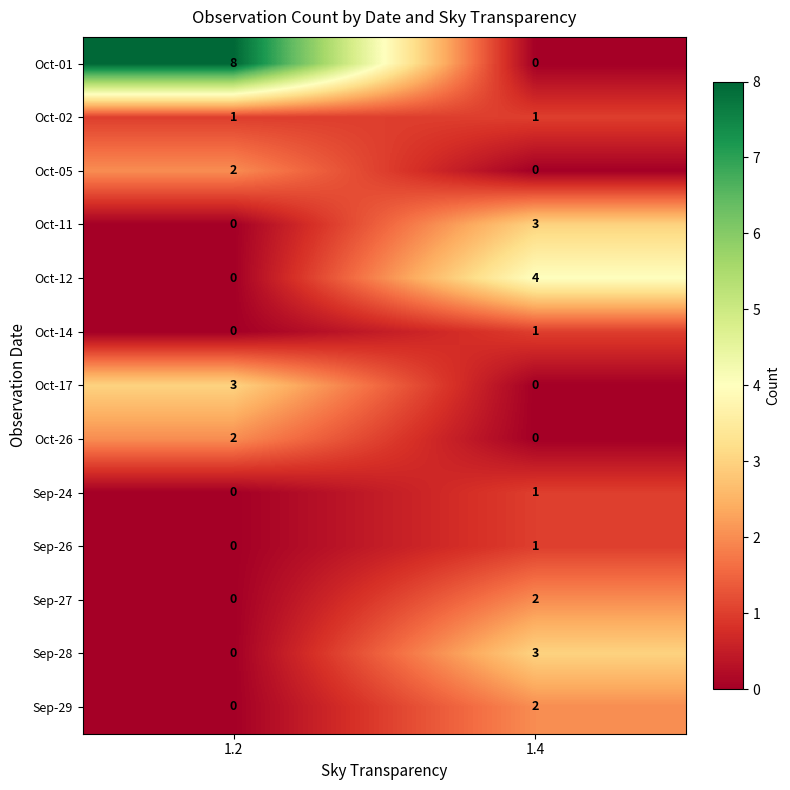

Is it true that Oct-11 equals -1 at 1.2?

False